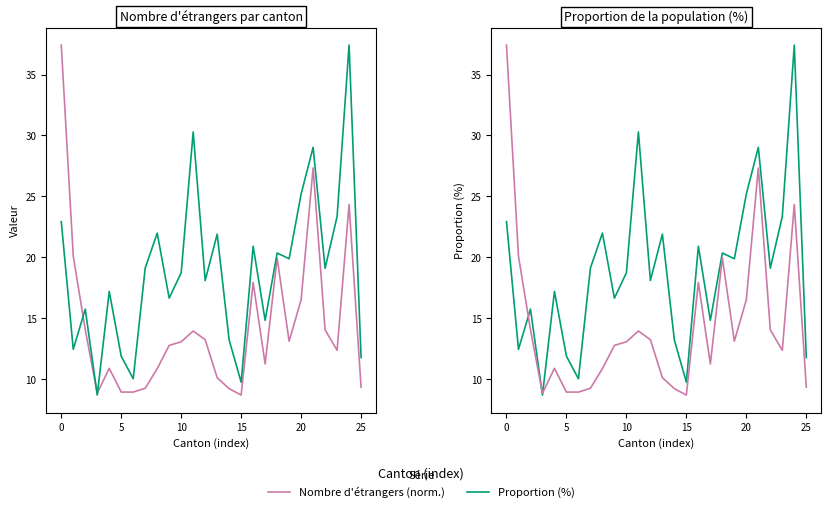

Which series ends up on top after the final intersection of Proportion (%) and Nombre d'étrangers (norm.)?

Proportion (%)